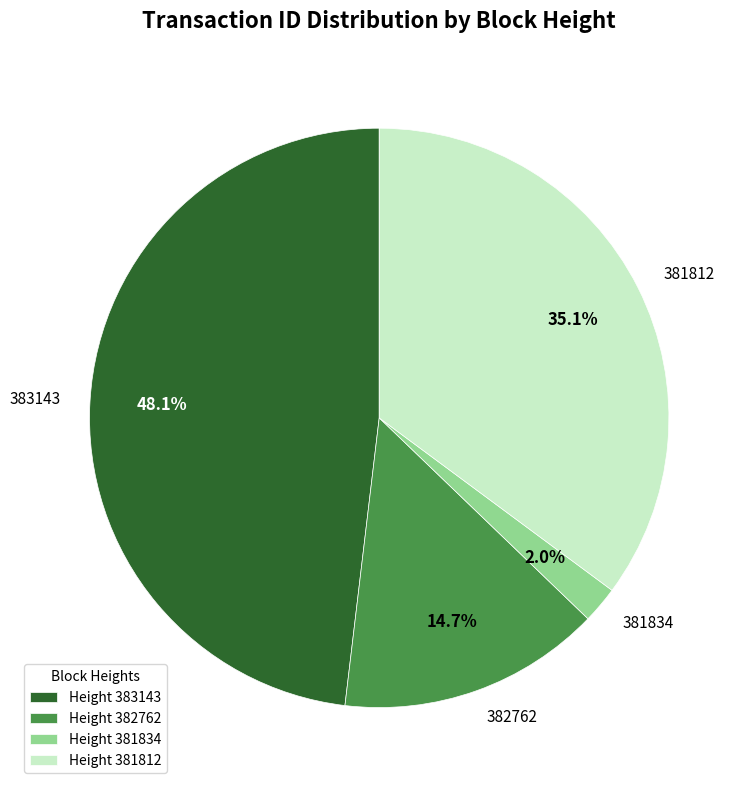

How many slices are in this pie chart?

4